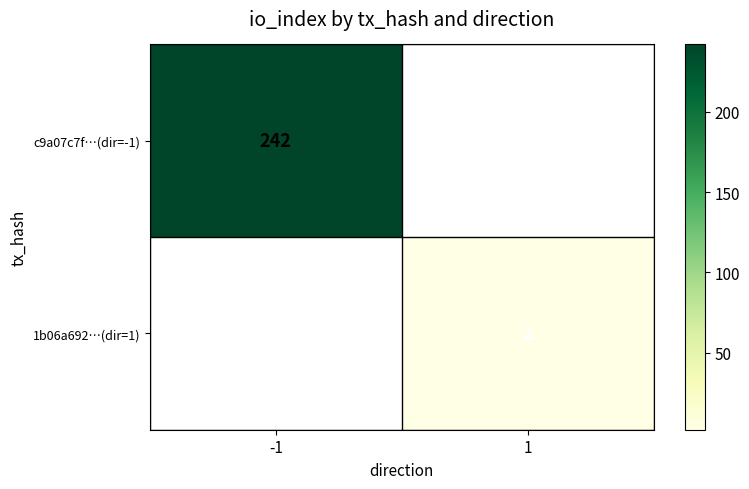

True or false: 1b06a692…(dir=1) has a value of 2 at 1.

True